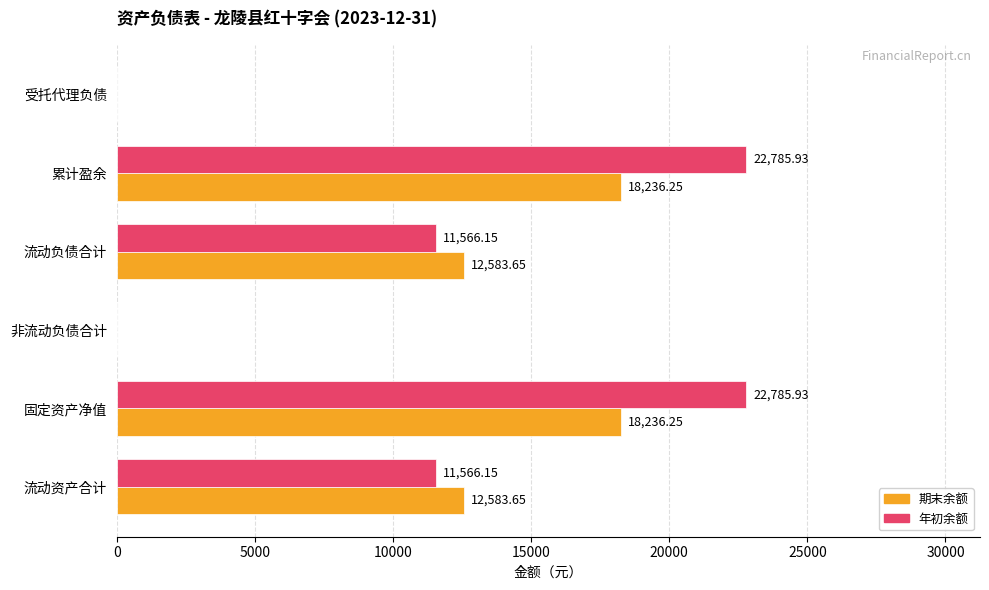

Between 流动负债合计 and 受托代理负债, which series saw the biggest shift?

期末余额